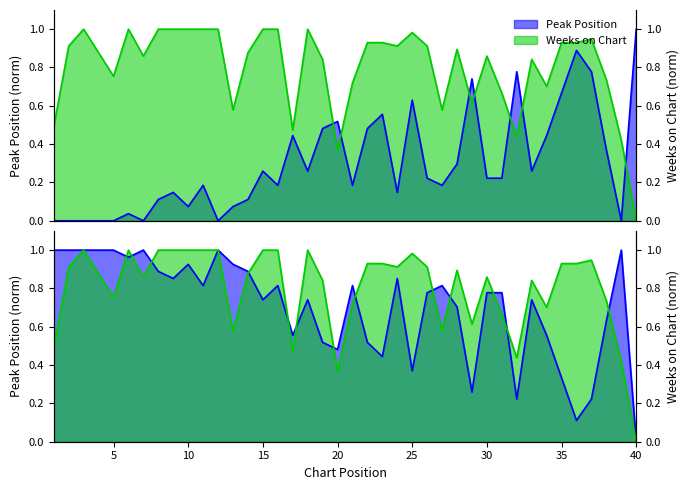

Where do Peak Position and Weeks on Chart first cross each other?

19 and 20